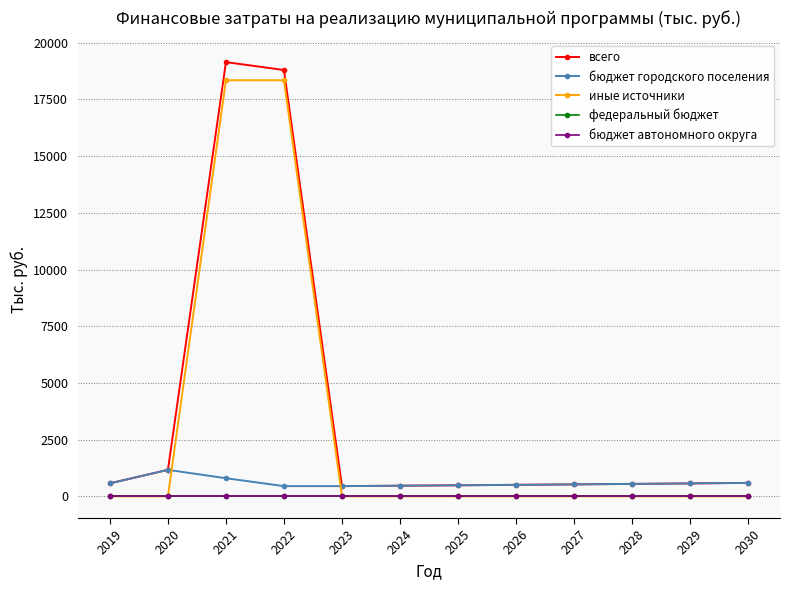

True or false: всего and федеральный бюджет cross at least once.

False